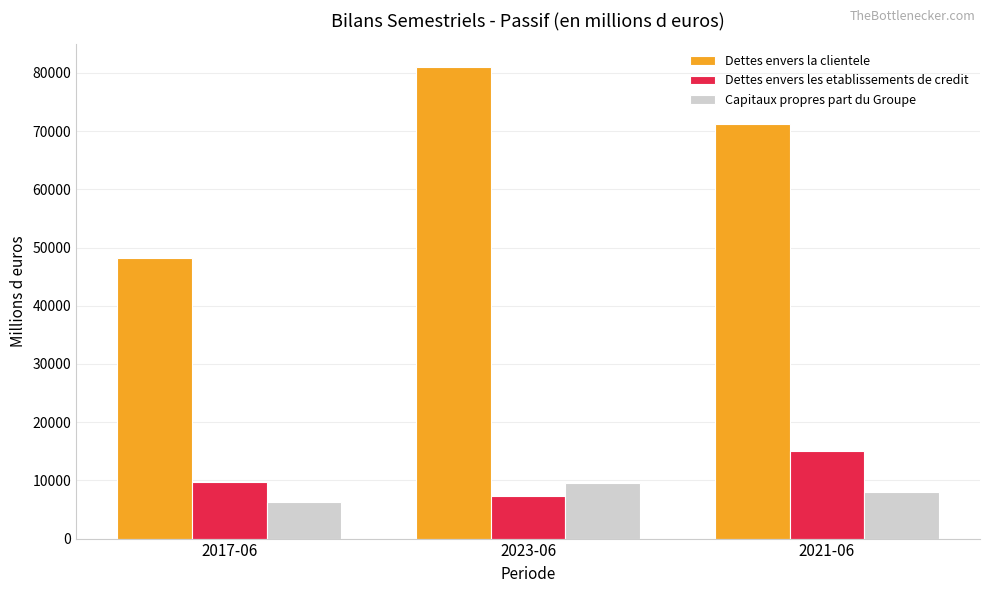

What is the value of the Dettes envers la clientele bar at the 1st from the left?

48185.0